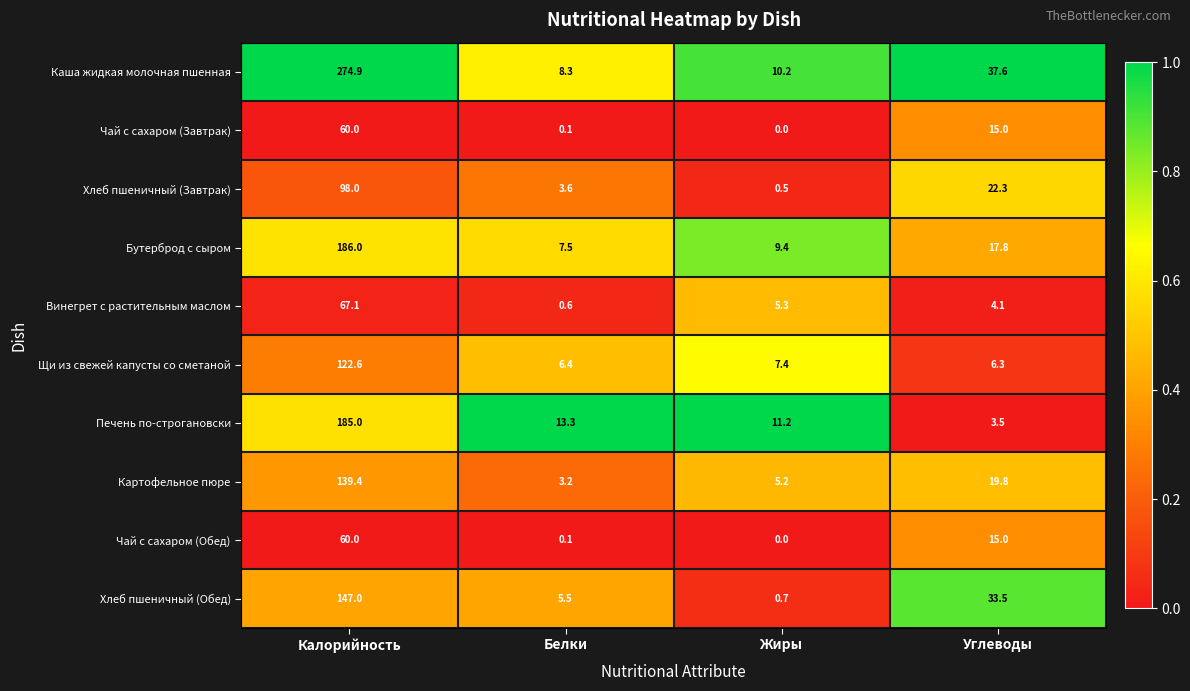

Between Калорийность and Углеводы, which series saw the biggest shift?

Каша жидкая молочная пшенная